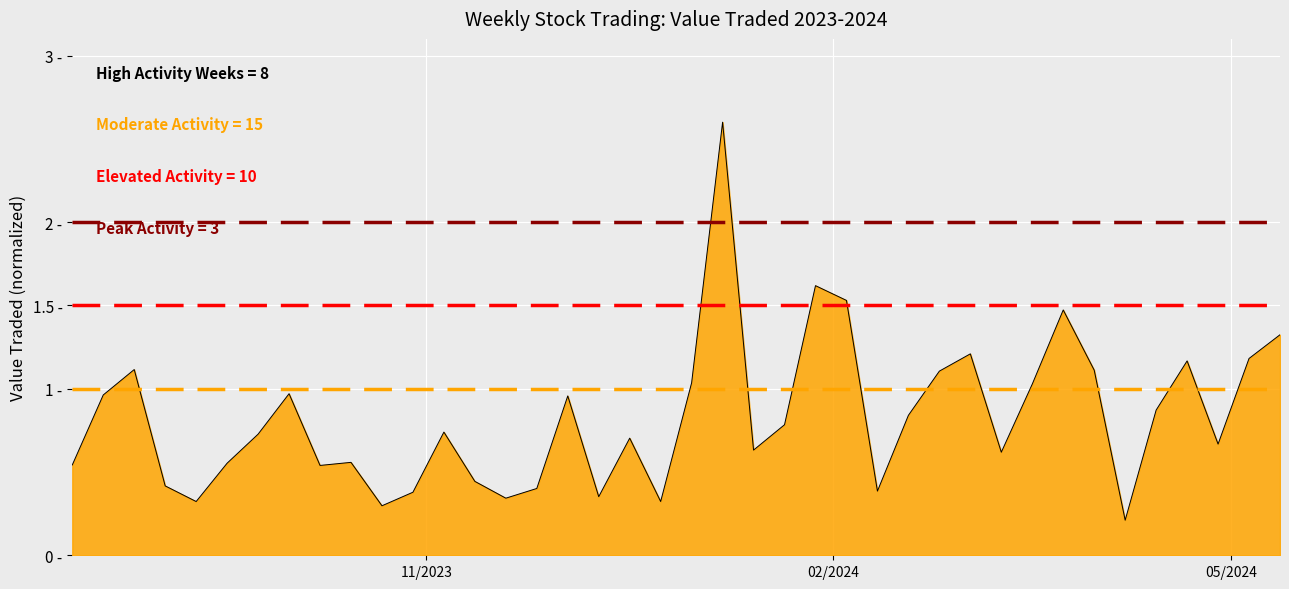

What is the lowest value of the High threshold series?

2.0